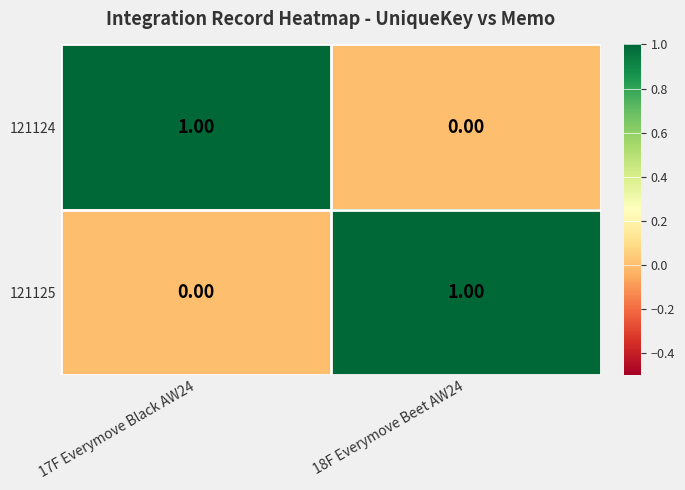

Is the value of 121124 at 18F Everymove Beet AW24 greater than the value of 121125 at 18F Everymove Beet AW24?

No